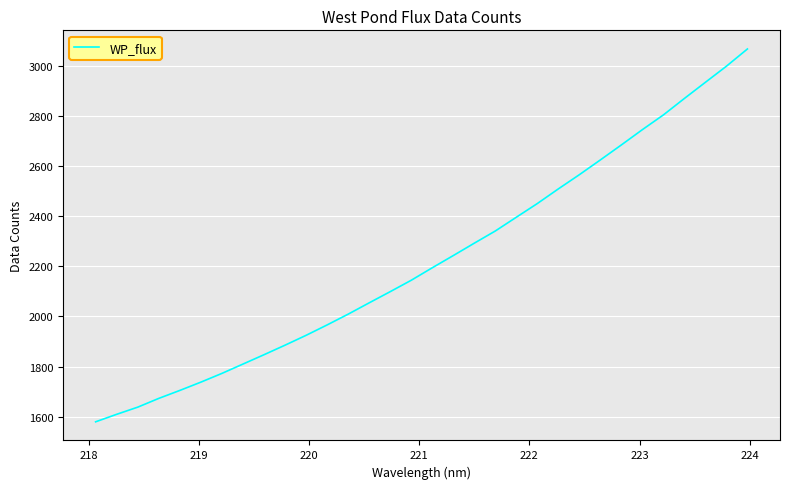

How many lines are shown in the chart?

1